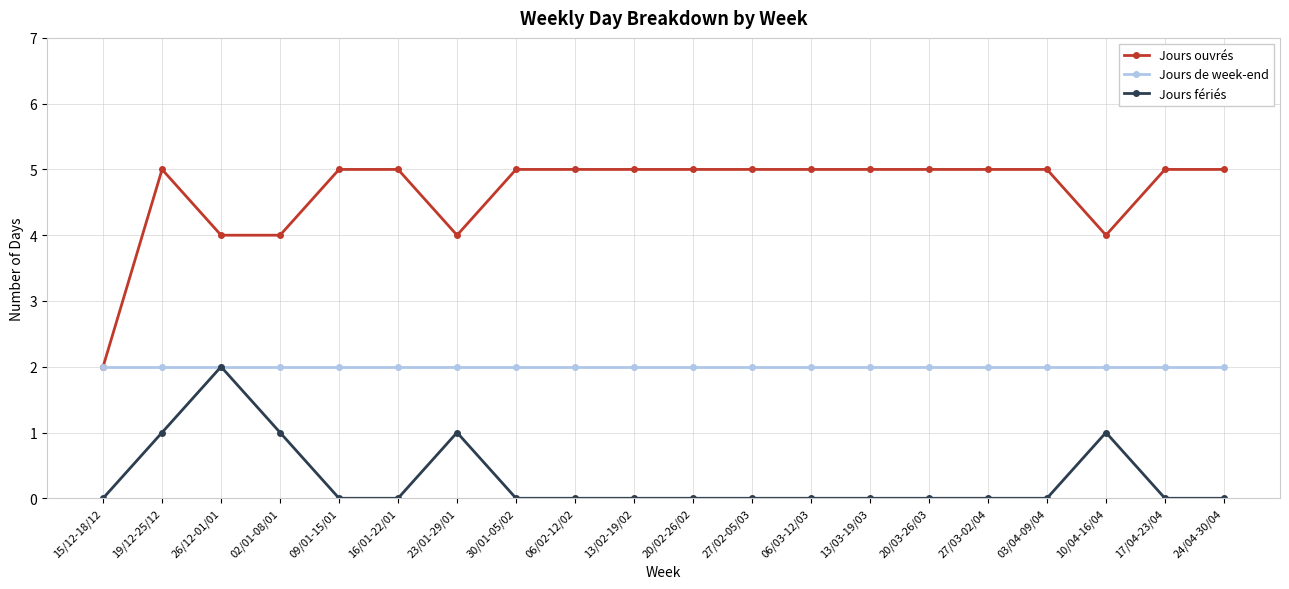

What is the total value across all series at 27/02-05/03?

7